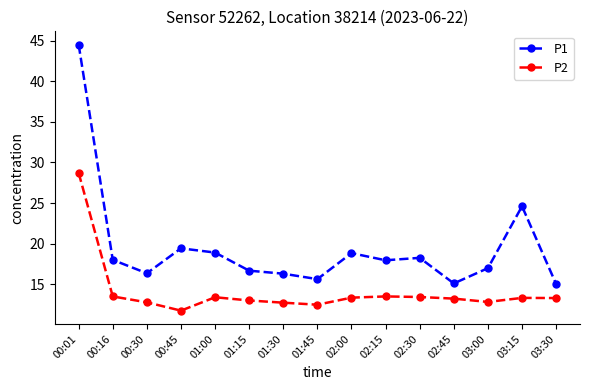

Which series has the largest range (max minus min)?

P1